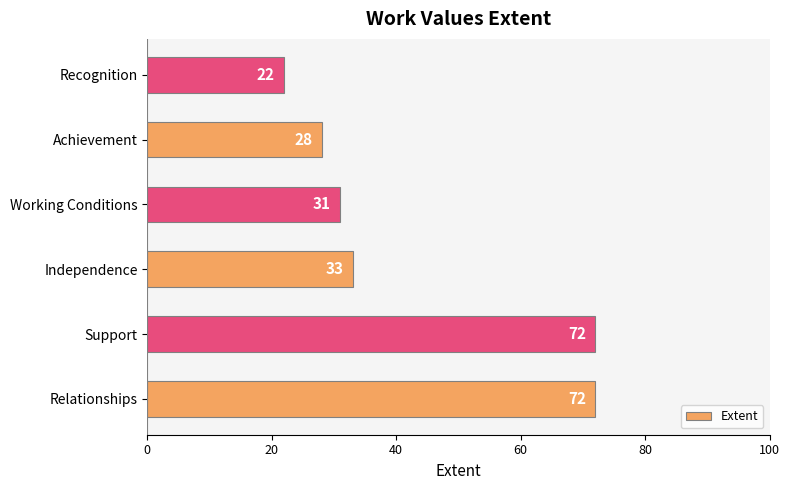

Approximately how many times larger is the value at Recognition compared to Achievement?

0.8